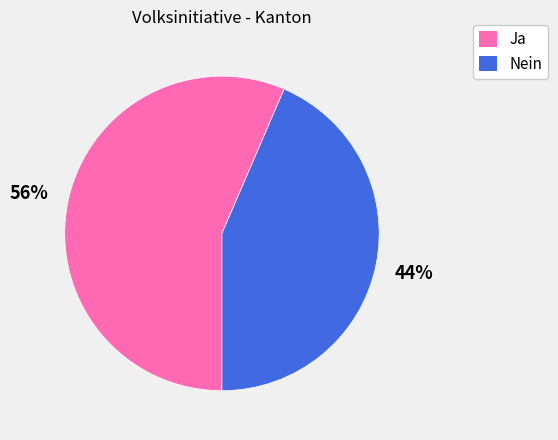

To the nearest percent, what is the combined percentage of Ja and Nein?

100%